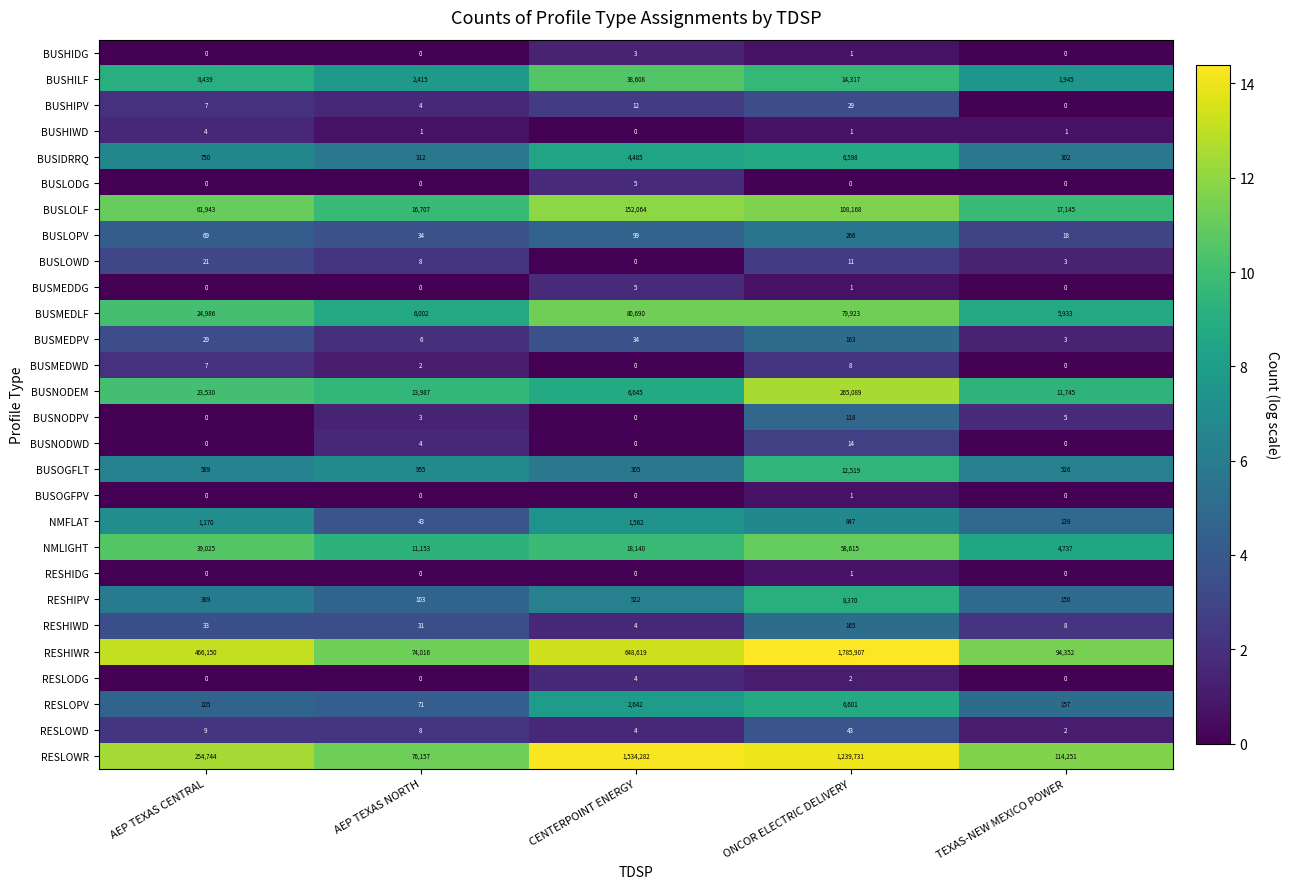

The BUSLOLF series shows 16707 at AEP TEXAS NORTH. True or false?

True